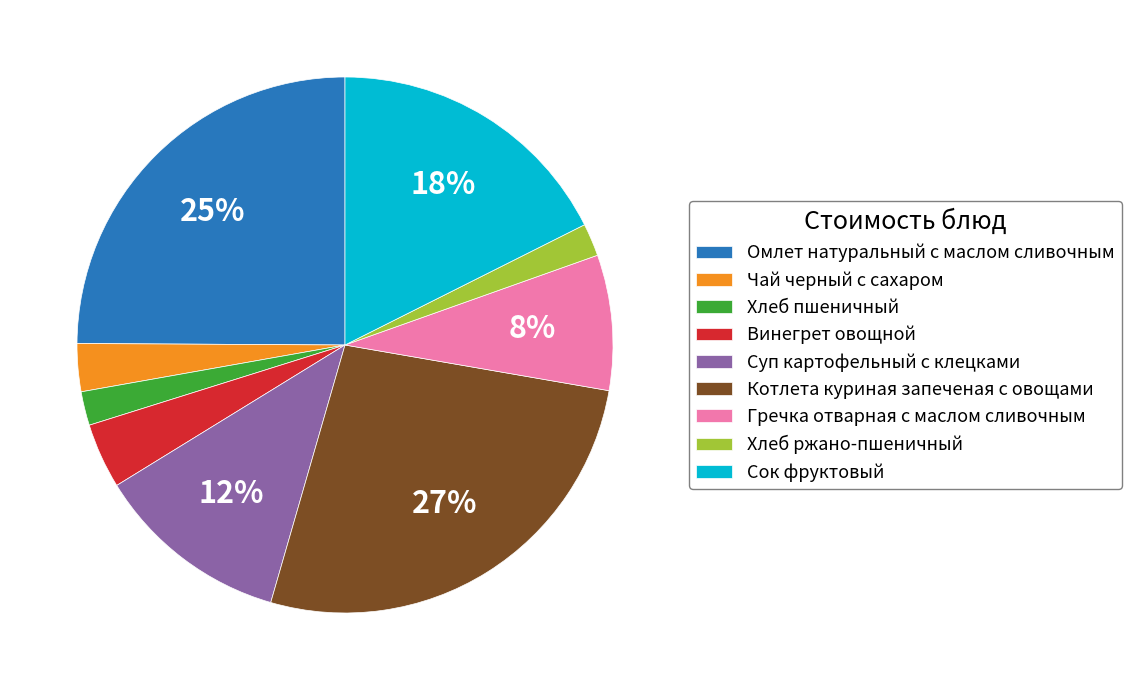

Is there any slice that represents more than half of the pie?

No